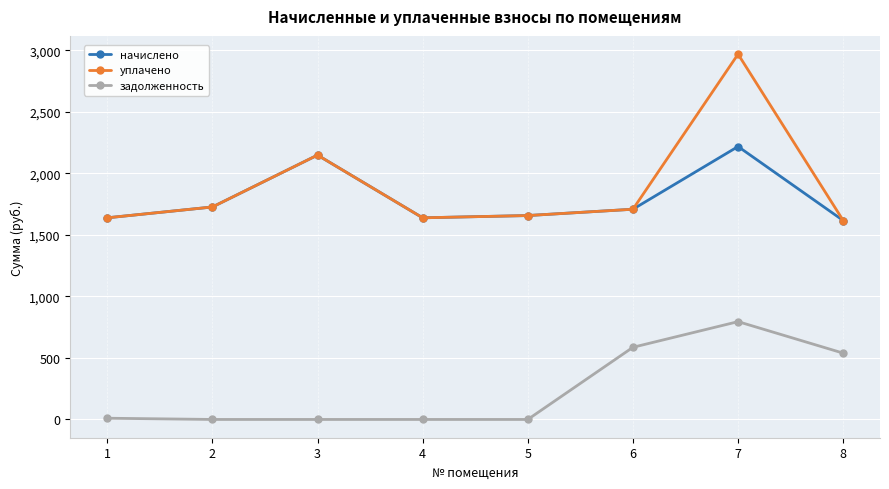

How many data points does each series have?

8